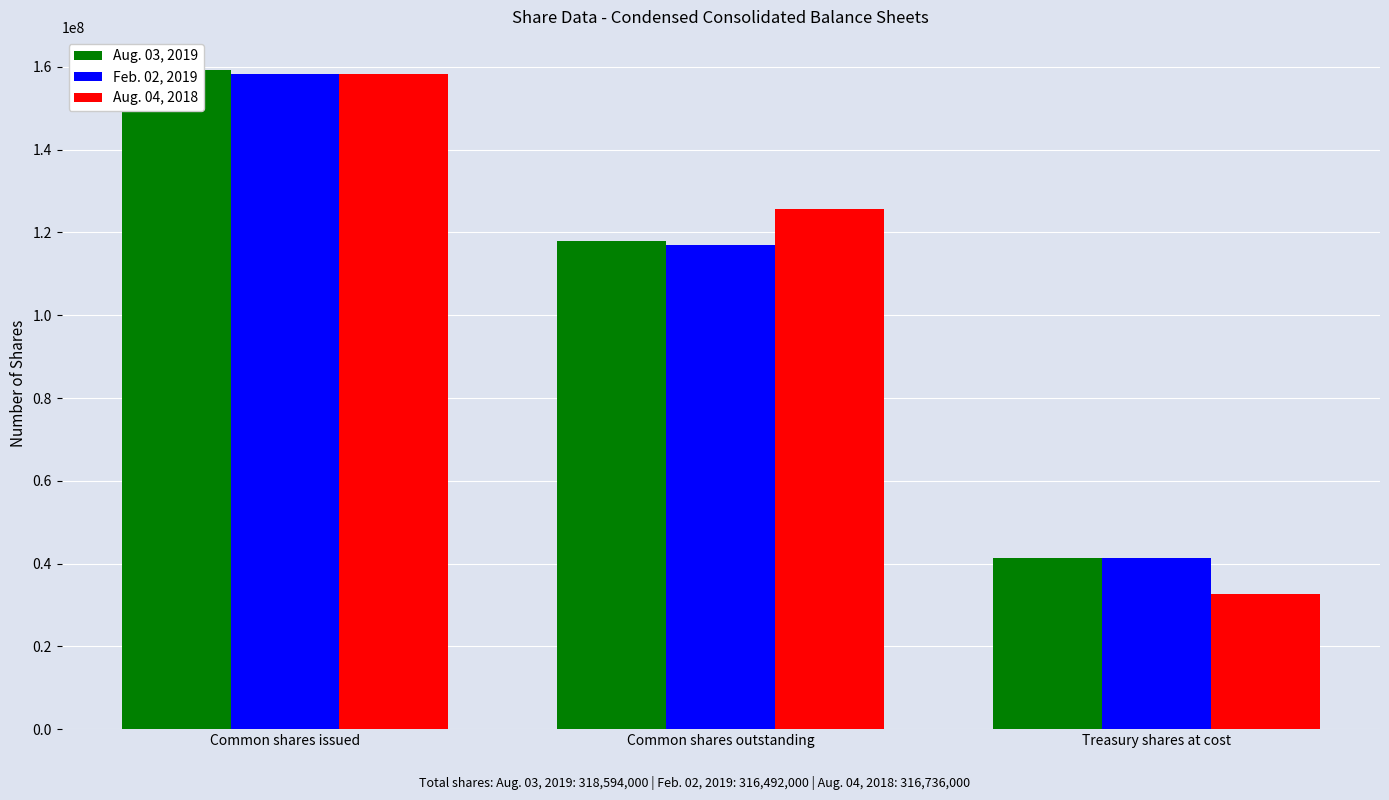

Reading right to left, extract all data points from this chart.

Aug. 03, 2019: 41297000	118000000	159297000
Feb. 02, 2019: 41297000	116949000	158246000
Aug. 04, 2018: 32658000	125710000	158368000